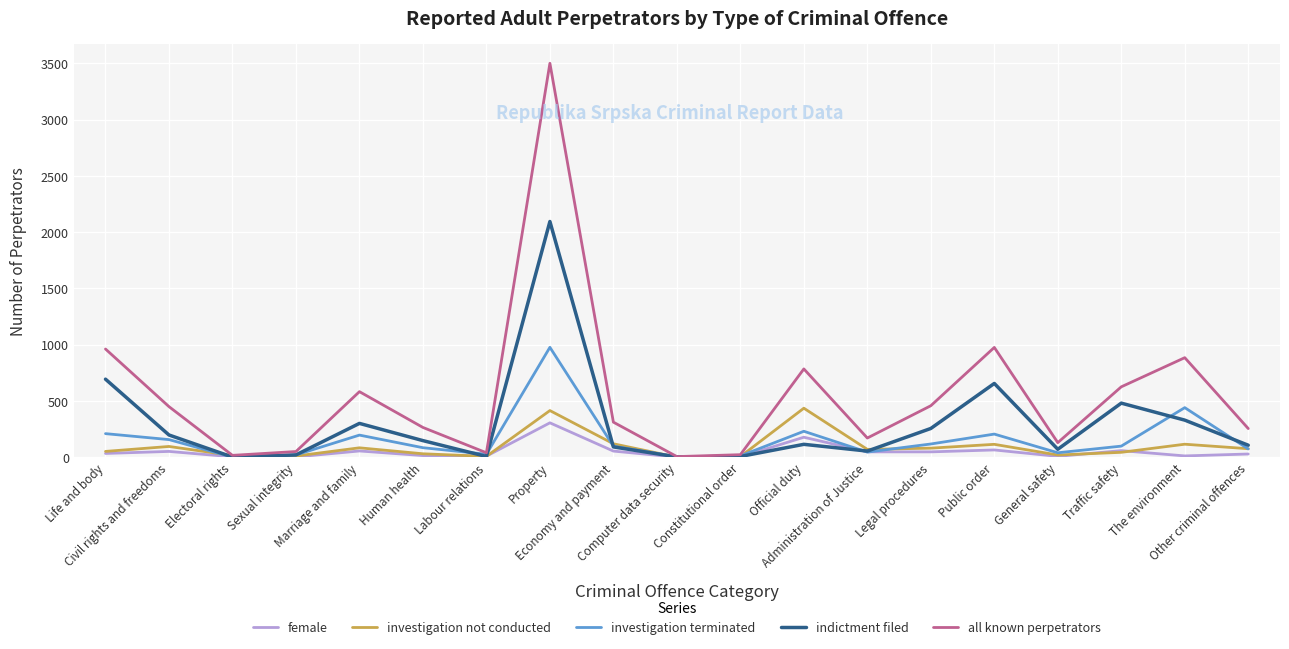

At which category does the chart reach its peak across all series?

Property